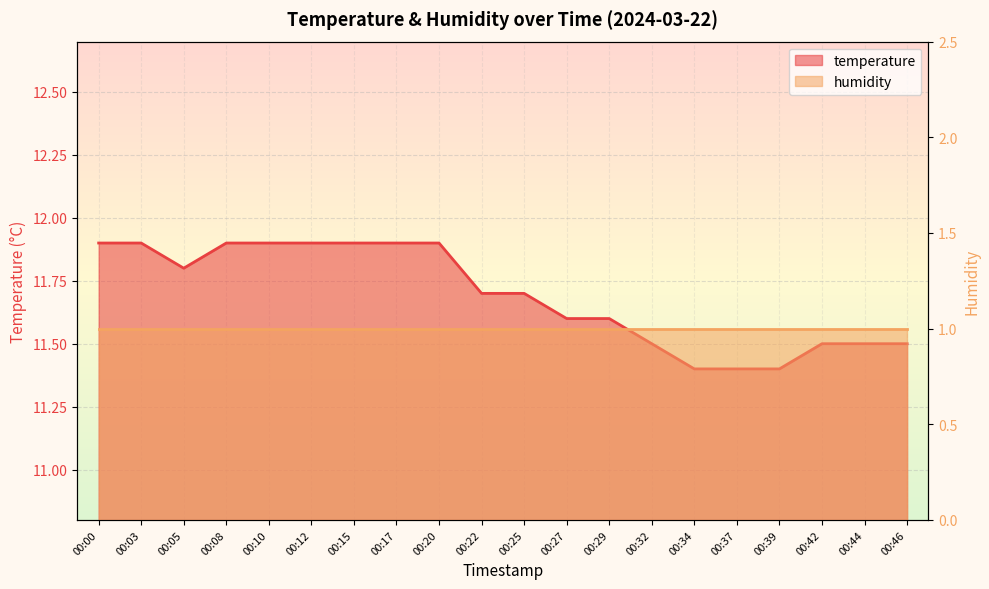

What is the average value?

11.7